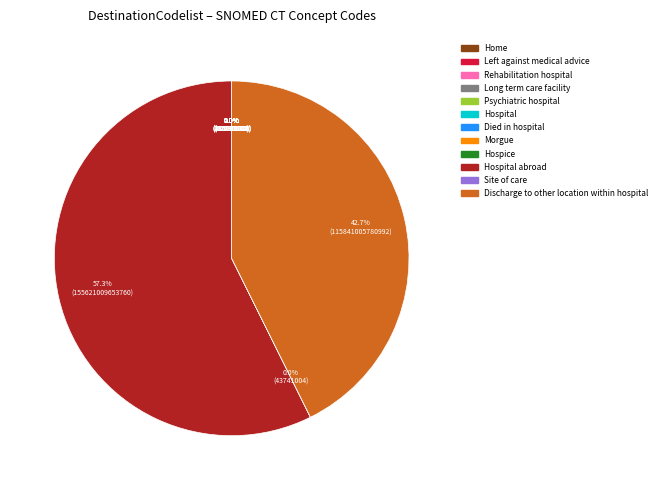

Is there a majority slice in this chart?

Yes